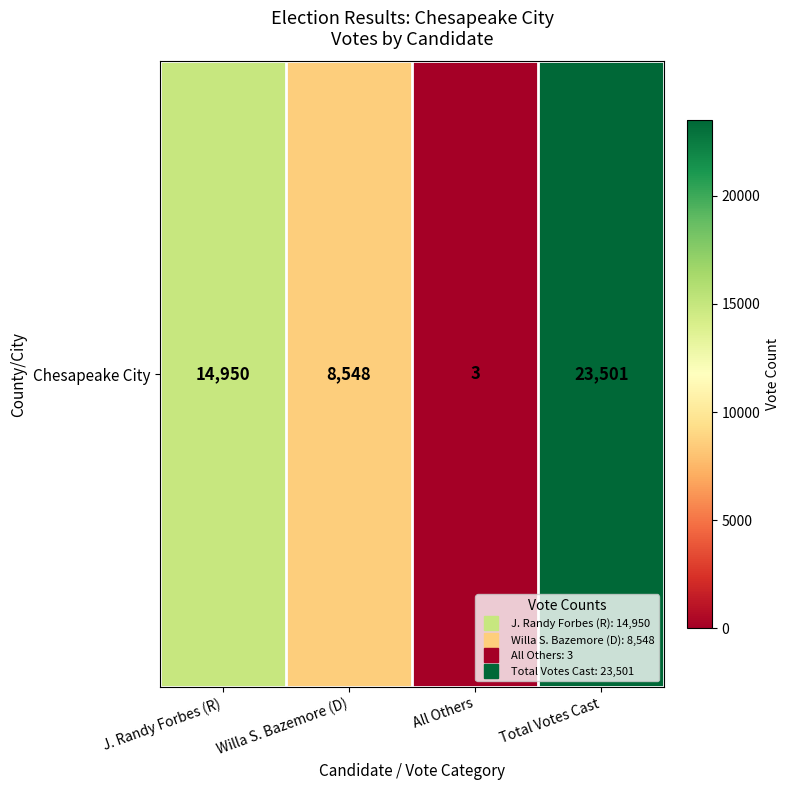

True or false: the data shows 8548 at Willa S. Bazemore (D).

True